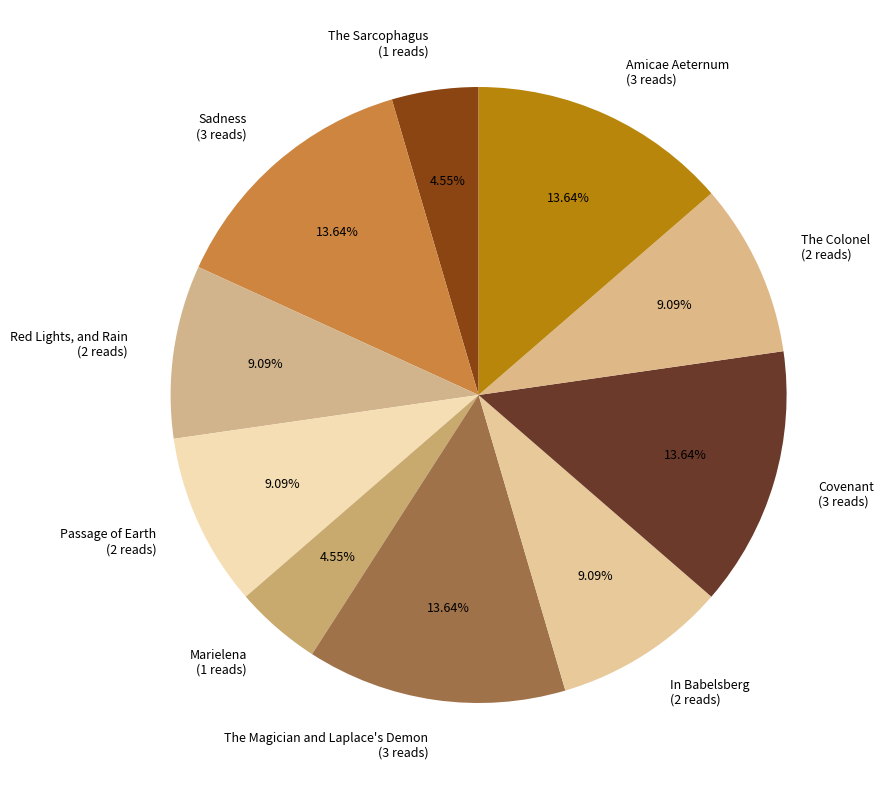

Is it true that The Colonel is 18% of the pie?

False